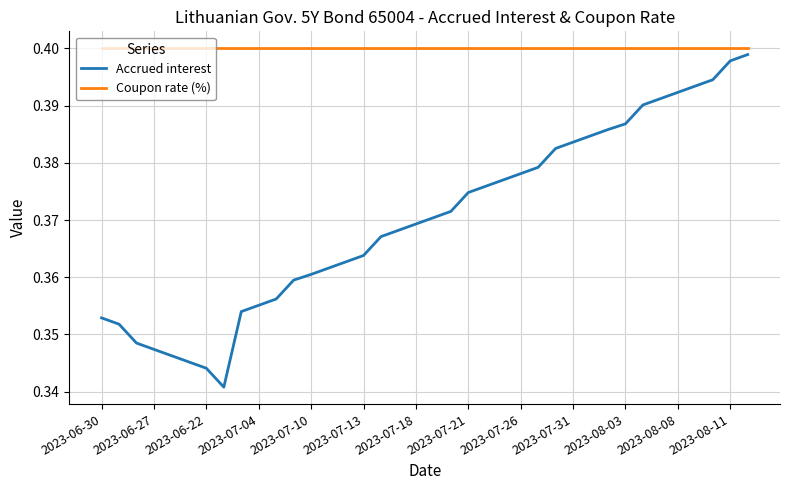

Which series has the largest range (max minus min)?

Accrued interest